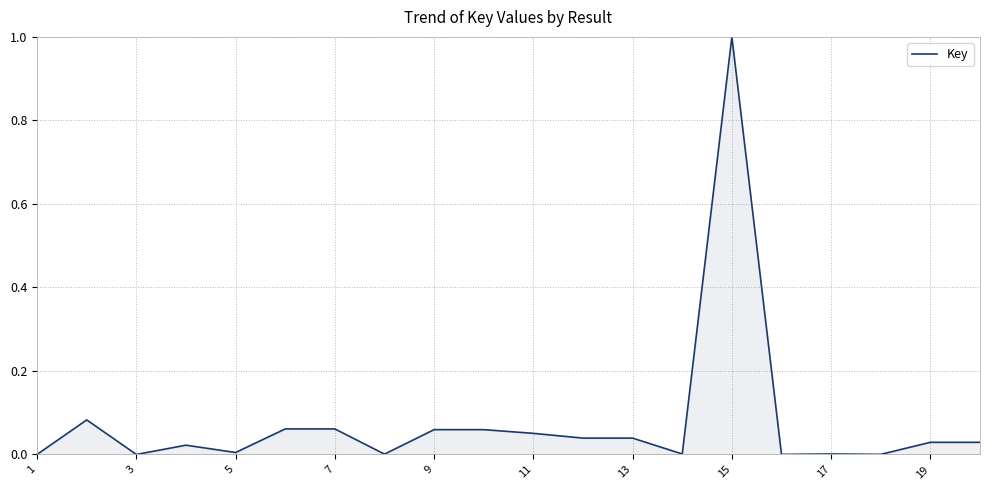

What is the difference between the maximum and minimum values?

1.0